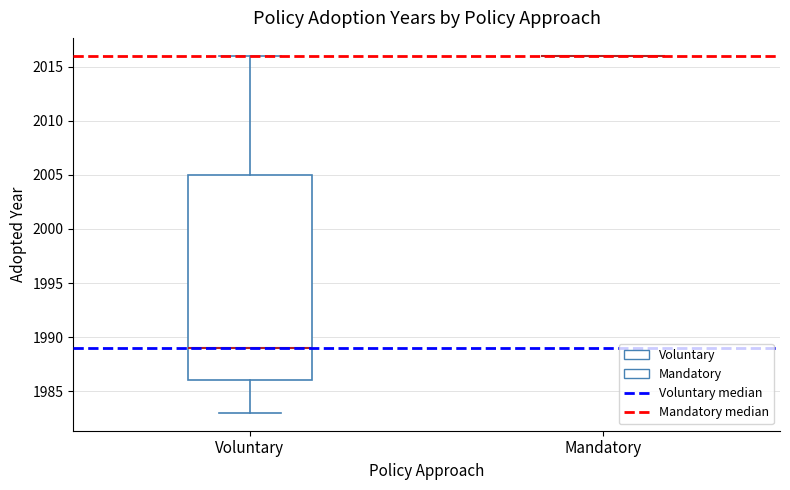

Reading left to right, transcribe this box plot: for each box, give where its median line is, the range the box spans, and where its two whiskers end, as read against the y-axis. The values are not printed on the chart, so give them approximately, as read against the axis.

Voluntary: median 1989, box 1986 to 2005, whiskers 1983 to 2016
Mandatory: box collapsed to a line at 2016, whiskers 2016 to 2016